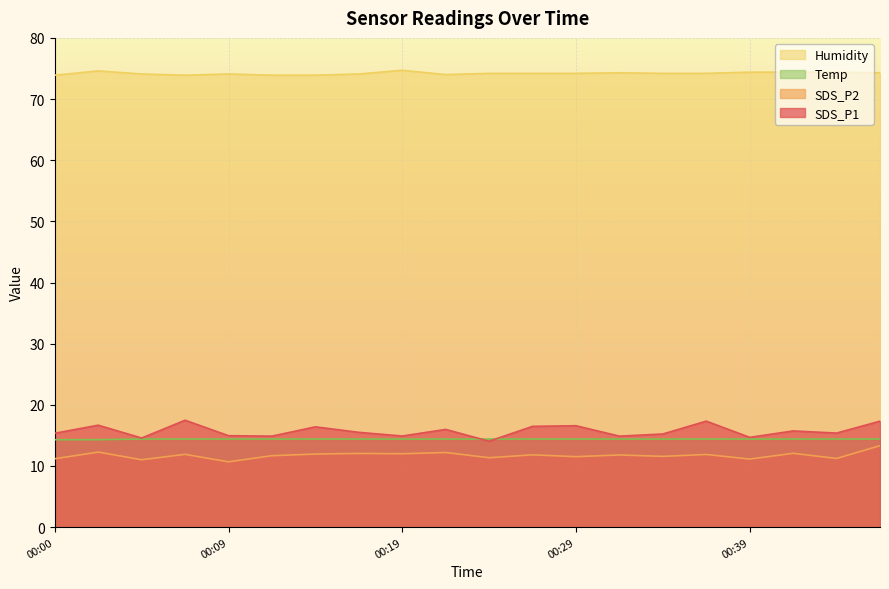

What is the value of the Temp point at the 2nd from the left?

14.3